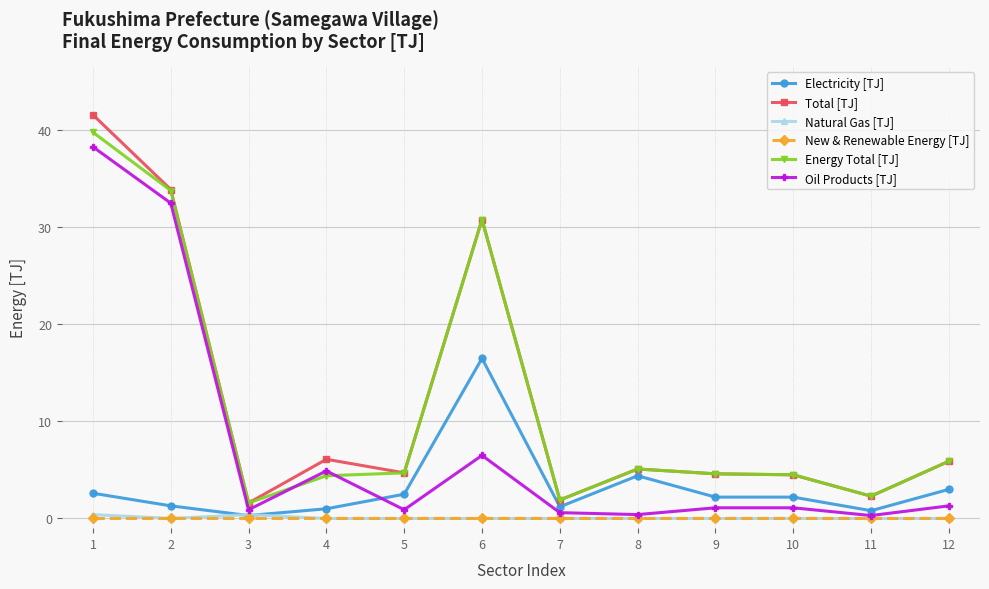

True or false: Oil Products [TJ] and Electricity [TJ] intersect in this chart.

True